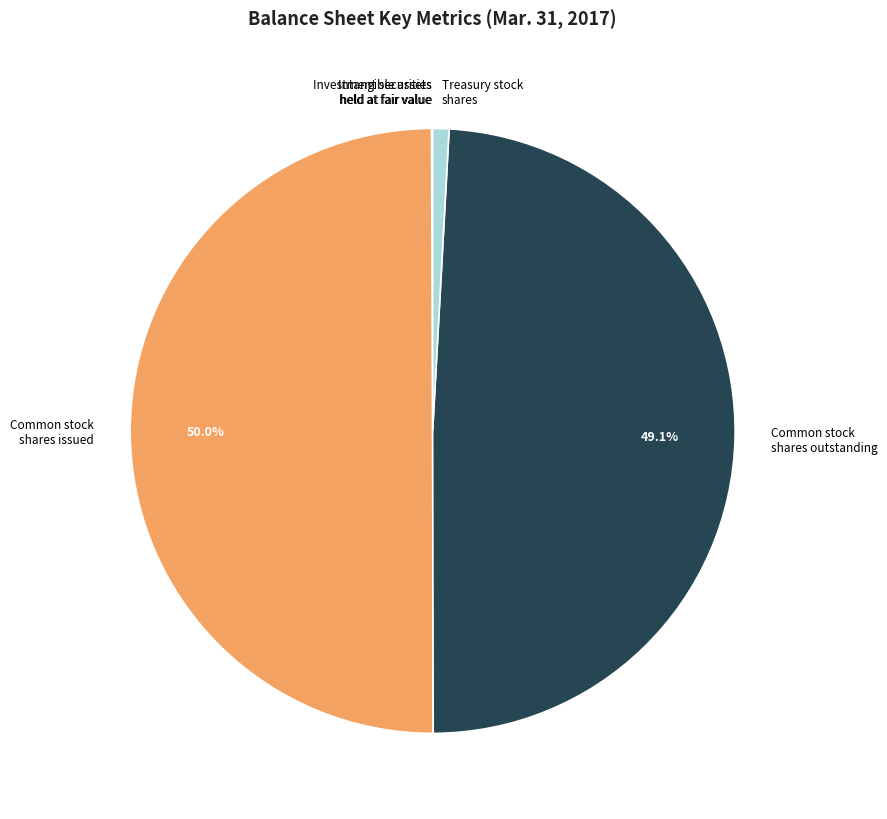

Which slice is the largest?

Common stock shares issued